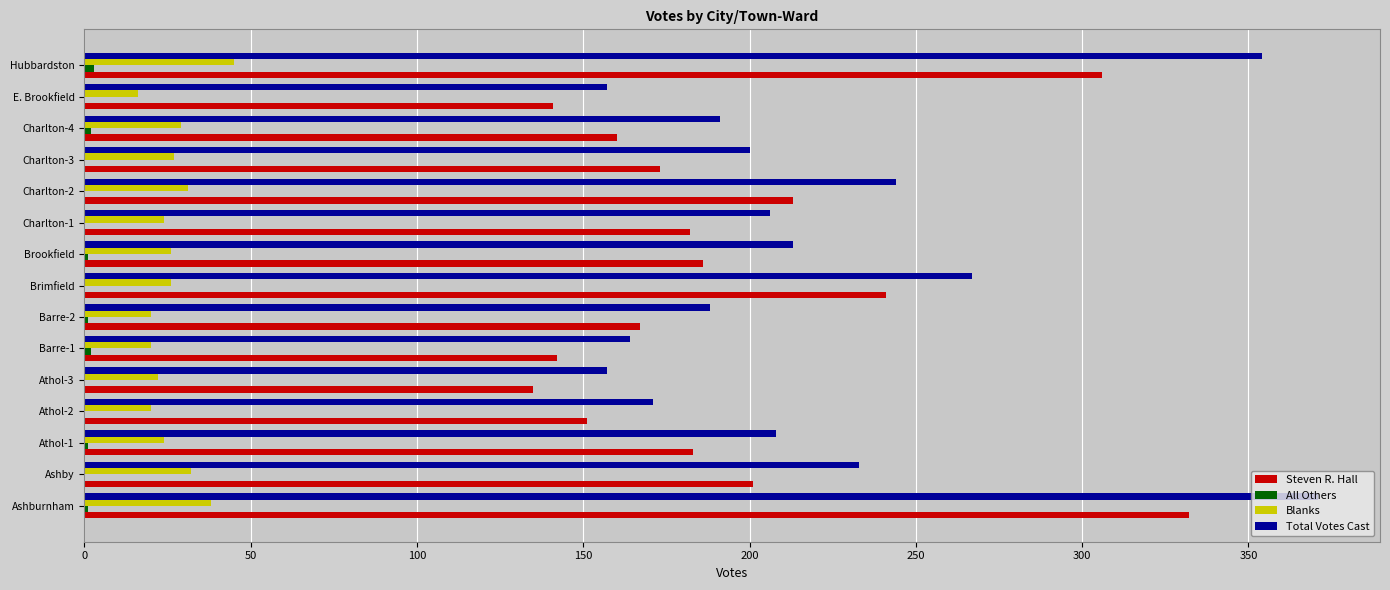

What is the greatest value displayed?

371